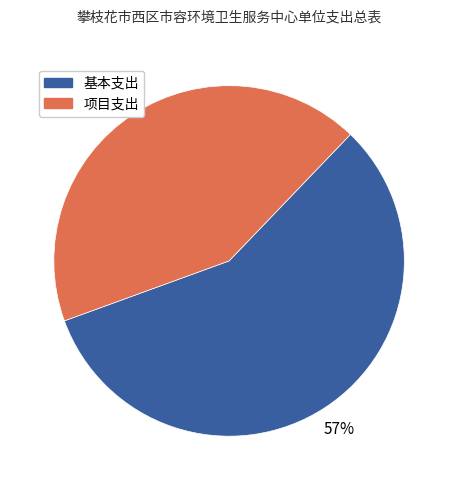

Rank the categories by value from highest to lowest.

基本支出, 项目支出